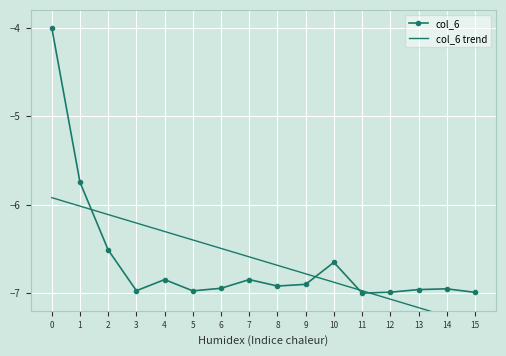

What is the difference between the maximum and minimum values?

3.0